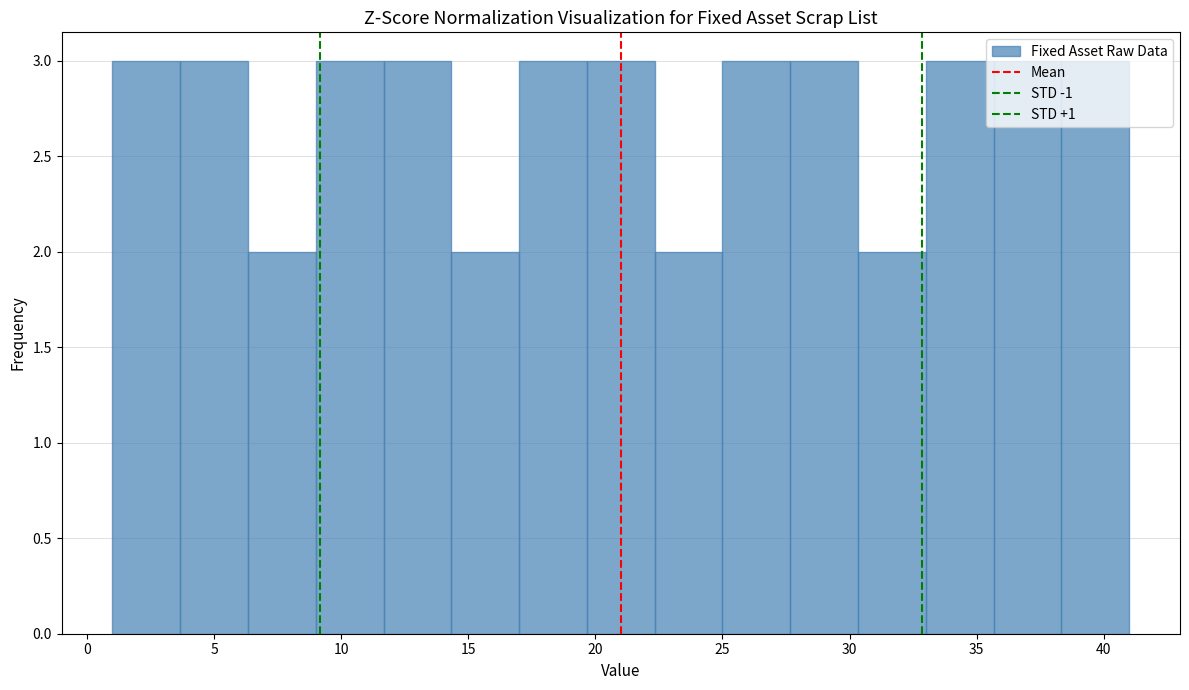

Reading left to right, list every bar in this chart as the range it spans on the x-axis followed by its height. Neither the bar edges nor the heights are printed on the chart, so give them approximately, as read against the axes.

1.0 to 3.5: 3
3.5 to 6.5: 3
6.5 to 9.0: 2
9.0 to 11.5: 3
11.5 to 14.5: 3
14.5 to 17.0: 2
17.0 to 19.5: 3
19.5 to 22.5: 3
22.5 to 25.0: 2
25.0 to 27.5: 3
27.5 to 30.5: 3
30.5 to 33.0: 2
33.0 to 35.5: 3
35.5 to 38.5: 3
38.5 to 41.0: 3